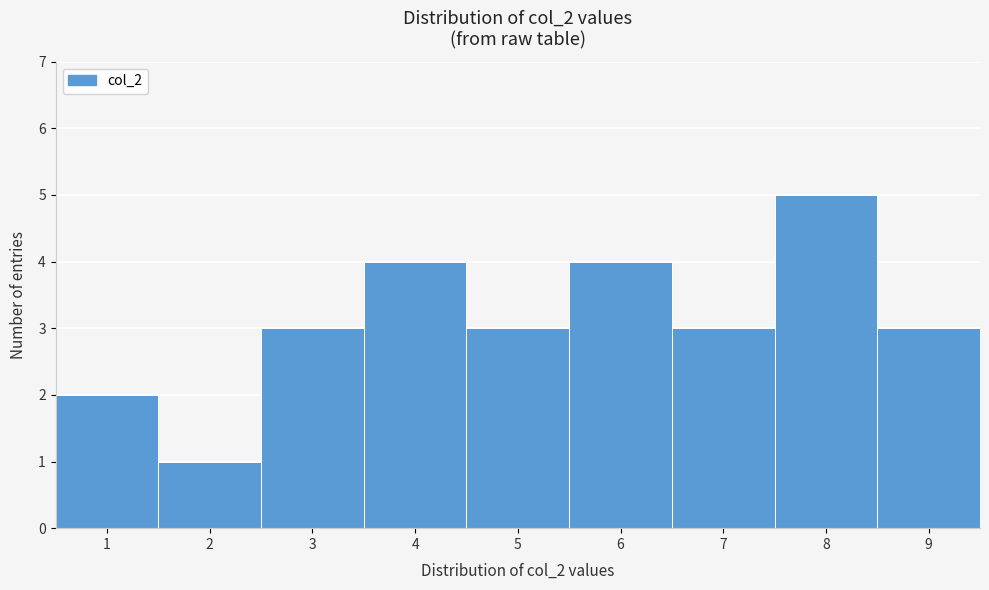

Reading left to right, transcribe this chart: for each bar, give the range it covers on the x-axis and its height. The values are not printed on the chart, so give them approximately, as read against the axis.

0.5 to 1.5: 2
1.5 to 2.5: 1
2.5 to 3.5: 3
3.5 to 4.5: 4
4.5 to 5.5: 3
5.5 to 6.5: 4
6.5 to 7.5: 3
7.5 to 8.5: 5
8.5 to 9.5: 3